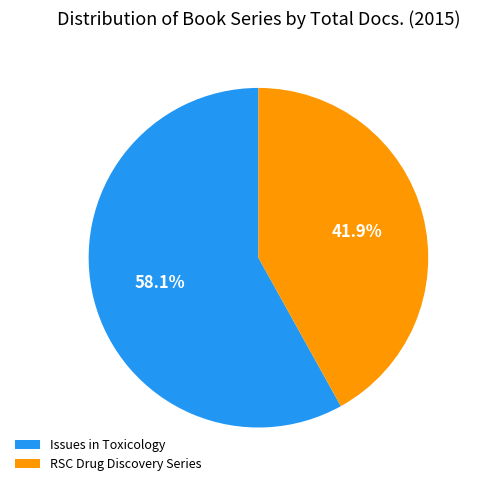

What is the largest slice in the pie chart?

Issues in Toxicology